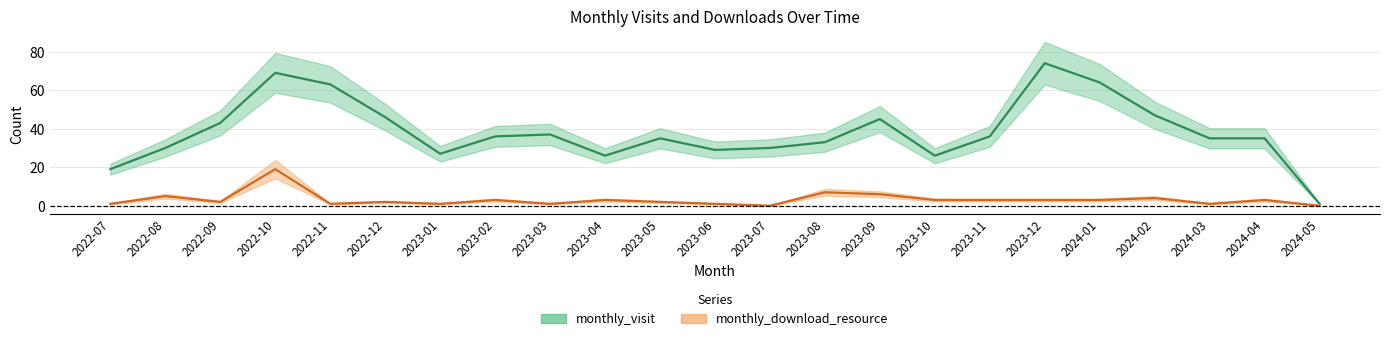

True or false: monthly_visit has a value of 26 at 2023-04.

True